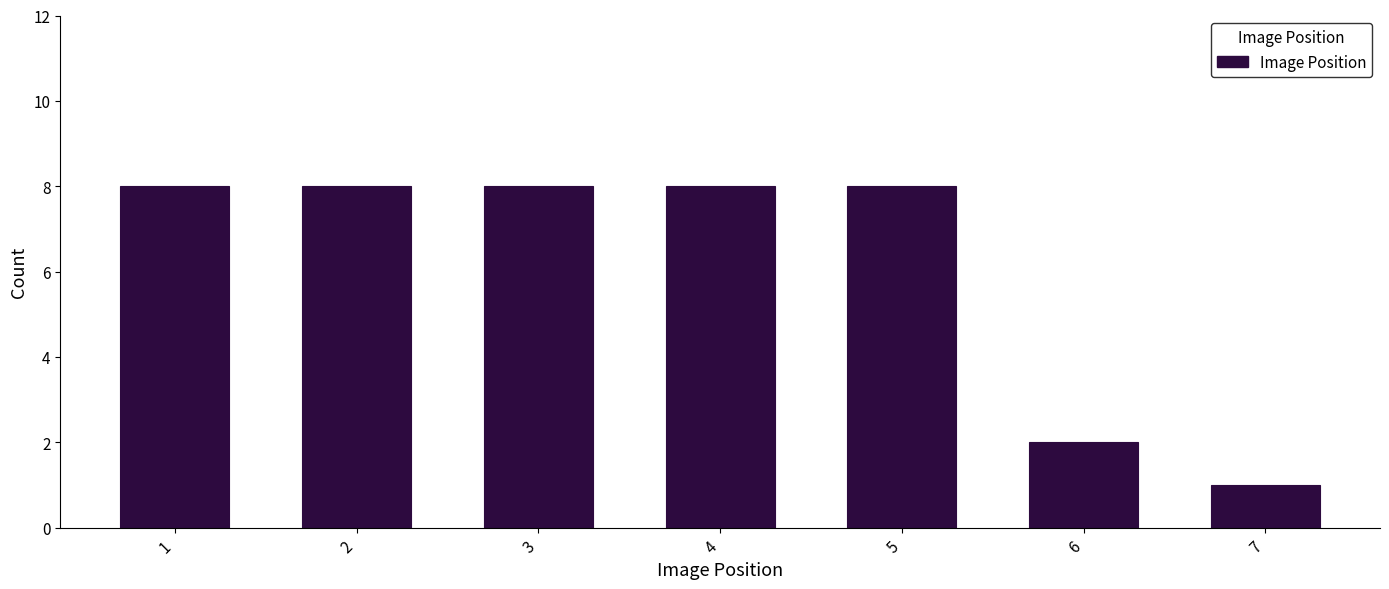

Reading left to right, what are all the values shown in this chart?

8	8	8	8	8	2	1